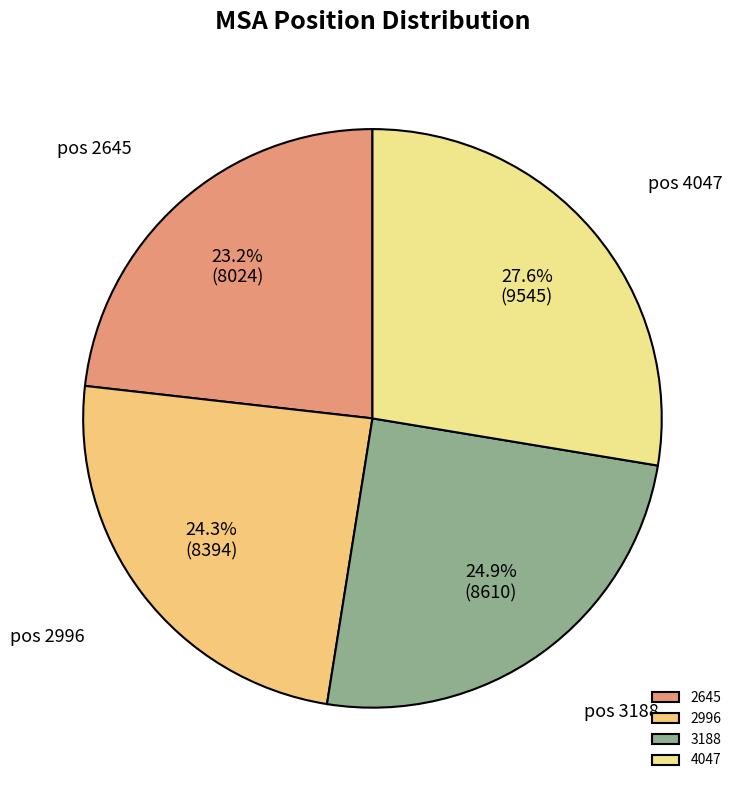

How many slices are in this pie chart?

4